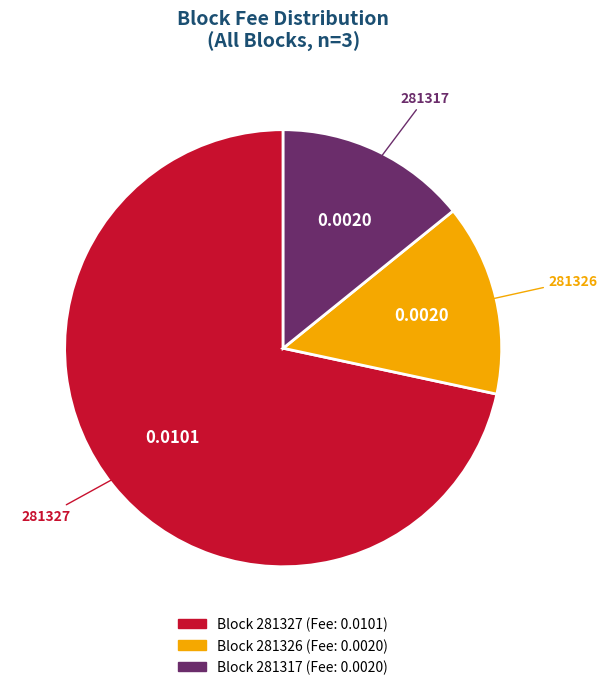

Does any single category account for the majority?

Yes